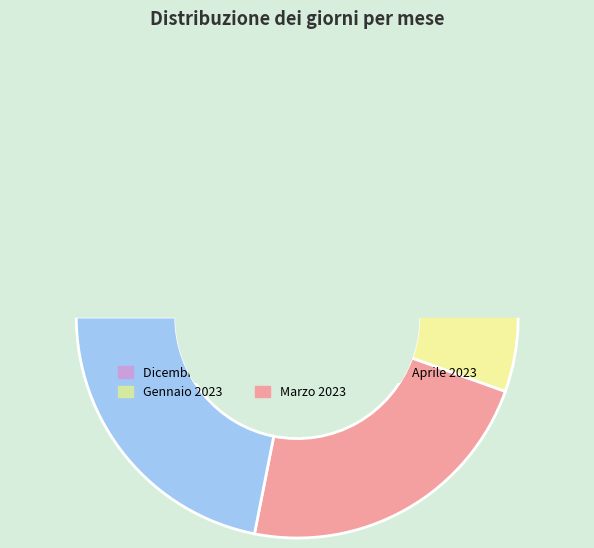

True or false: Febbraio 2023 accounts for 7% of the total.

False